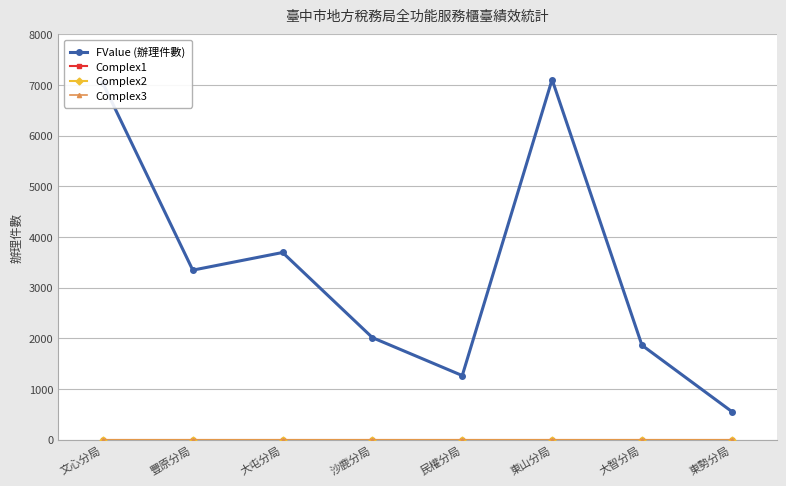

What is the average value of the FValue (辦理件數) series?

3360